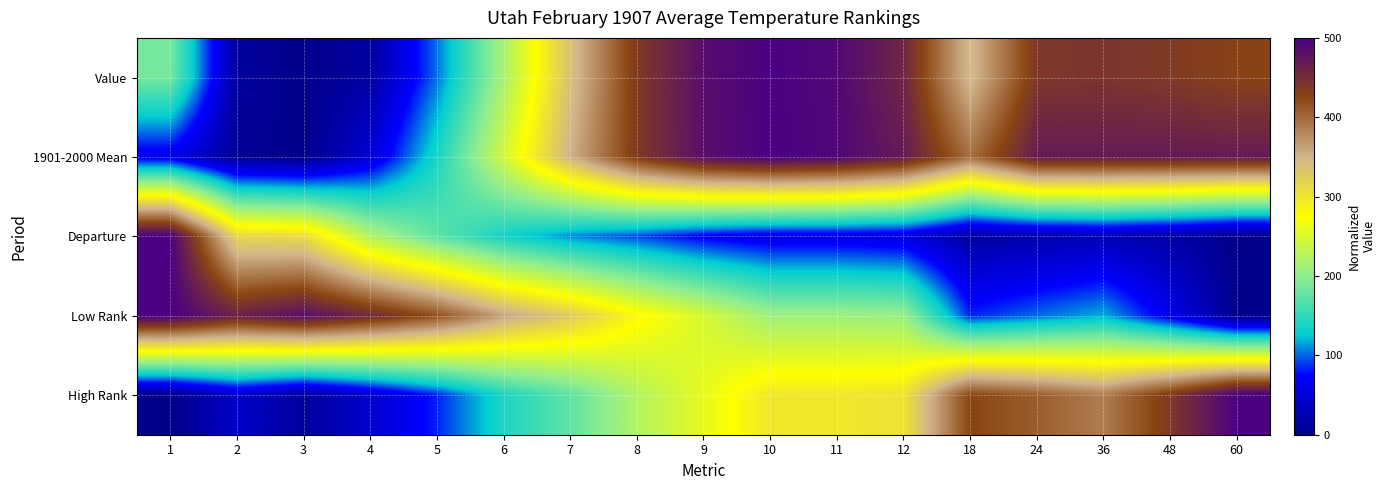

Rank the series by their maximum value, from lowest to highest.

Value, 1901-2000 Mean, Departure, Low Rank, High Rank